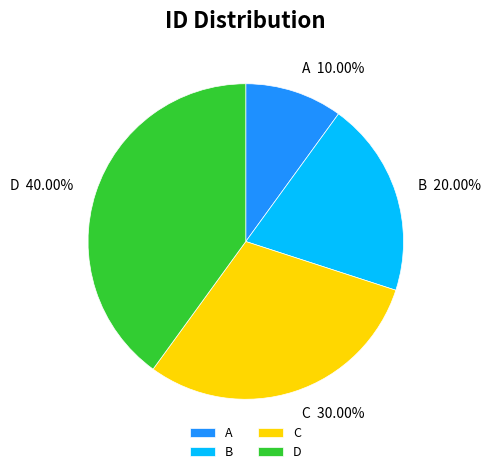

To the nearest percent, what is the difference between the largest and smallest slice percentages?

30%